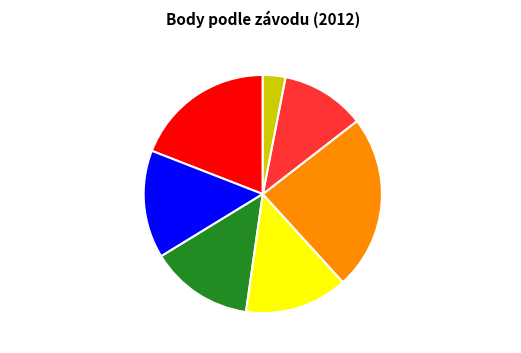

Which has a higher value, Modrá stuha Bezdreva or Pohár Hluboké?

Modrá stuha Bezdreva